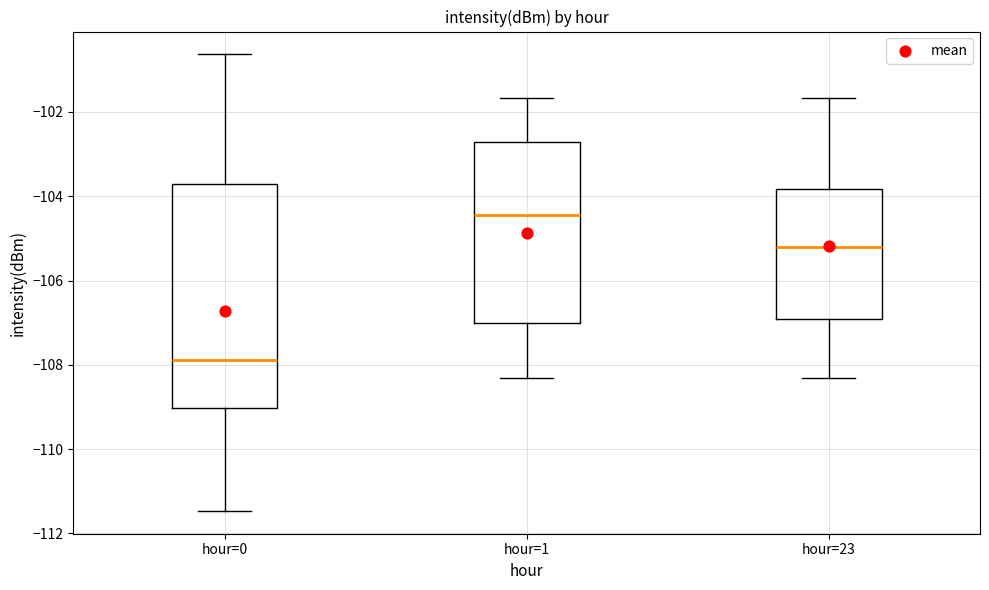

Where does the upper whisker of the box for hour=0 end on the y-axis? The values are not printed on the chart, so give them approximately, as read against the axis.

-100.6